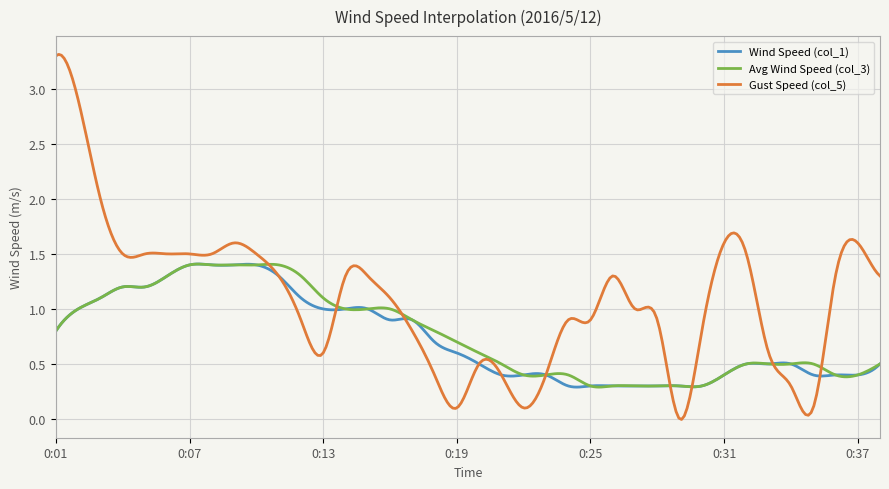

Which series has the widest spread of values?

Gust Speed (col_5)